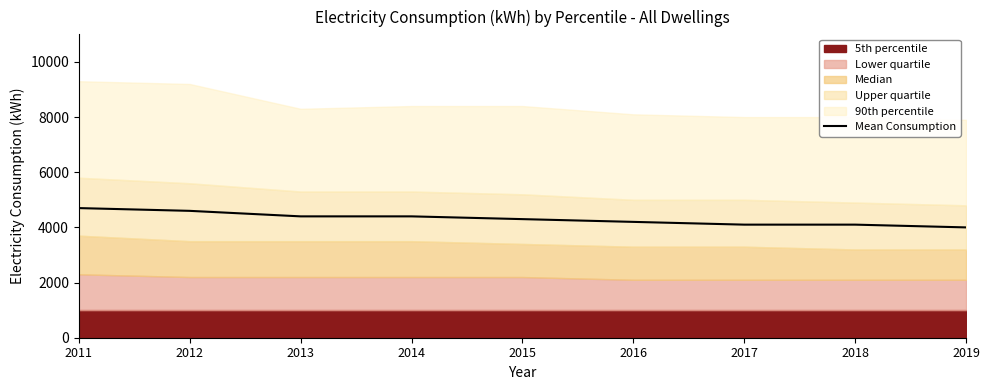

Reading left to right, what are all the values shown in this chart?

4700	4600	4400	4400	4300	4200	4100	4100	4000